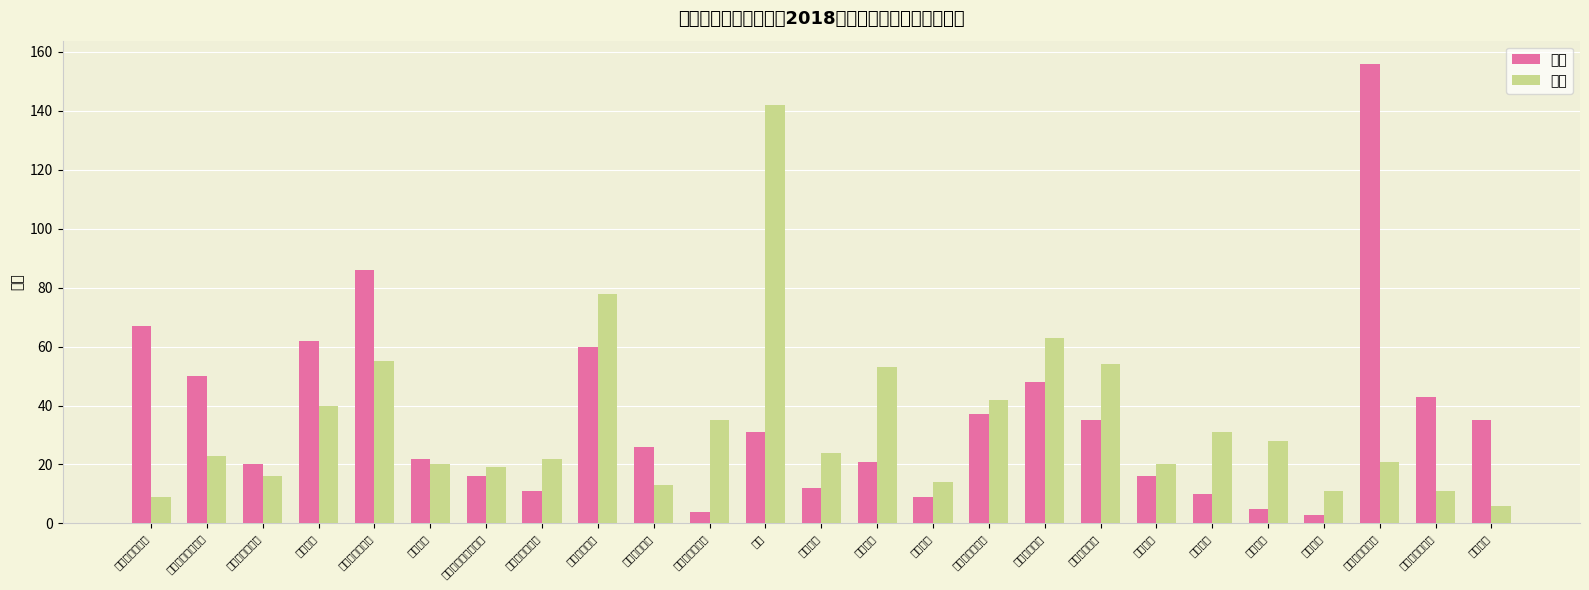

At how many categories does at least one series exceed 125?

2